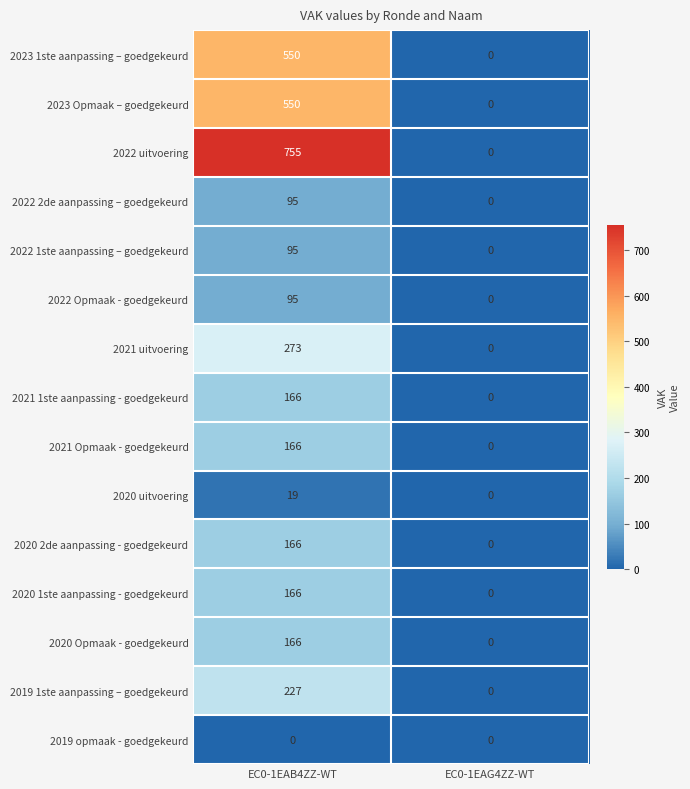

The value of 2023 Opmaak – goedgekeurd at EC0-1EAG4ZZ-WT is 0. True or false?

True